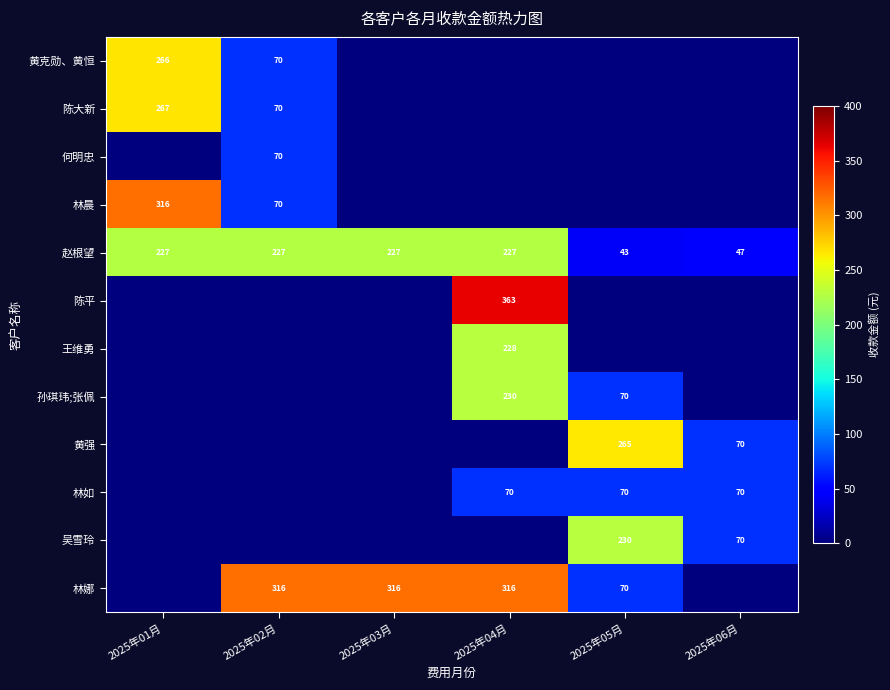

What is the highest value of the 赵根望 series?

227